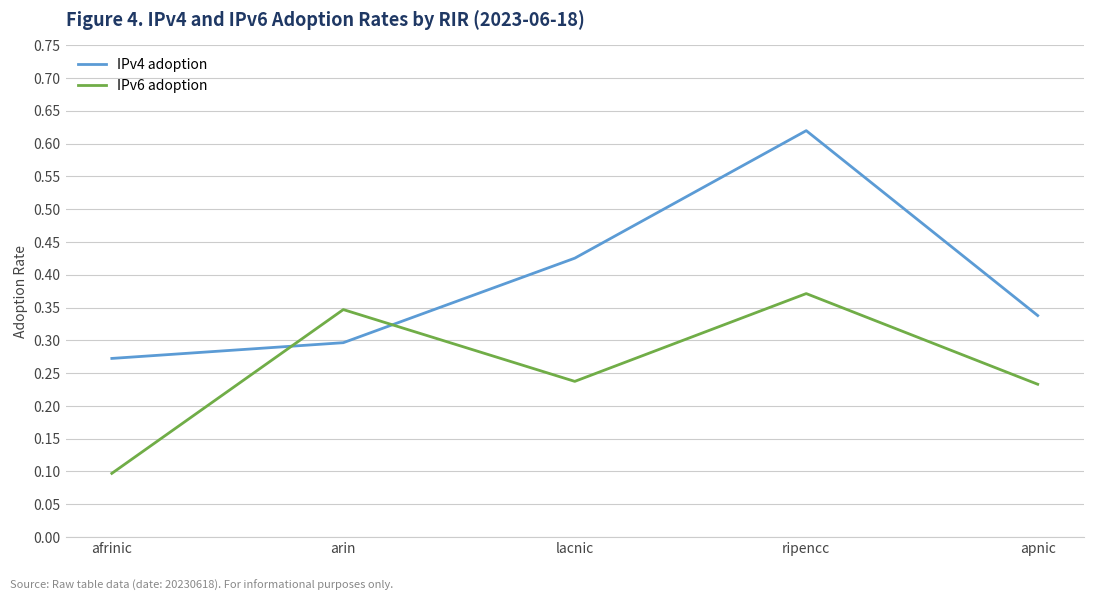

What position from the right is ripencc?

2